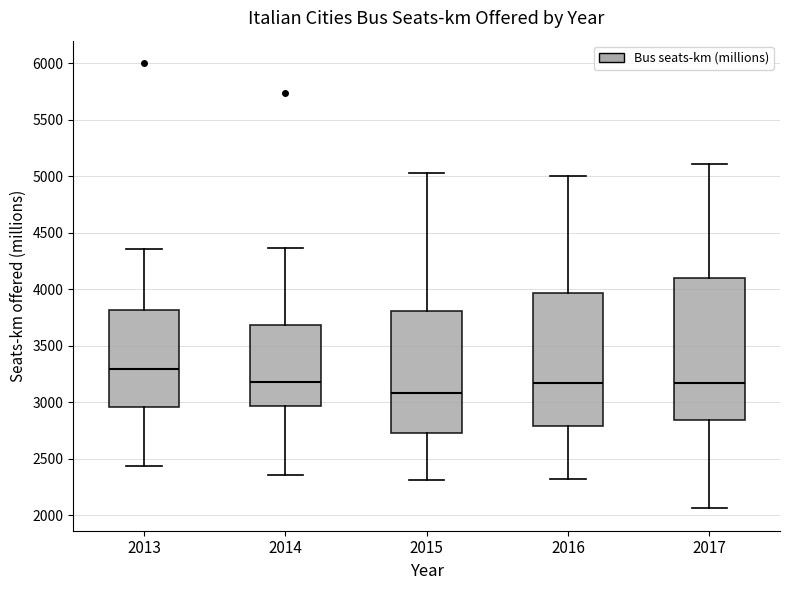

Reading left to right, read every box against the y-axis: the position of its median line, the range the box covers, and the ends of its whiskers. The values are not printed on the chart, so give them approximately, as read against the axis.

2013: median 3300, box 2950 to 3800, whiskers 2450 to 4350
2014: median 3200, box 2950 to 3700, whiskers 2350 to 4350
2015: median 3100, box 2750 to 3800, whiskers 2300 to 5050
2016: median 3150, box 2800 to 3950, whiskers 2300 to 5000
2017: median 3150, box 2850 to 4100, whiskers 2050 to 5100